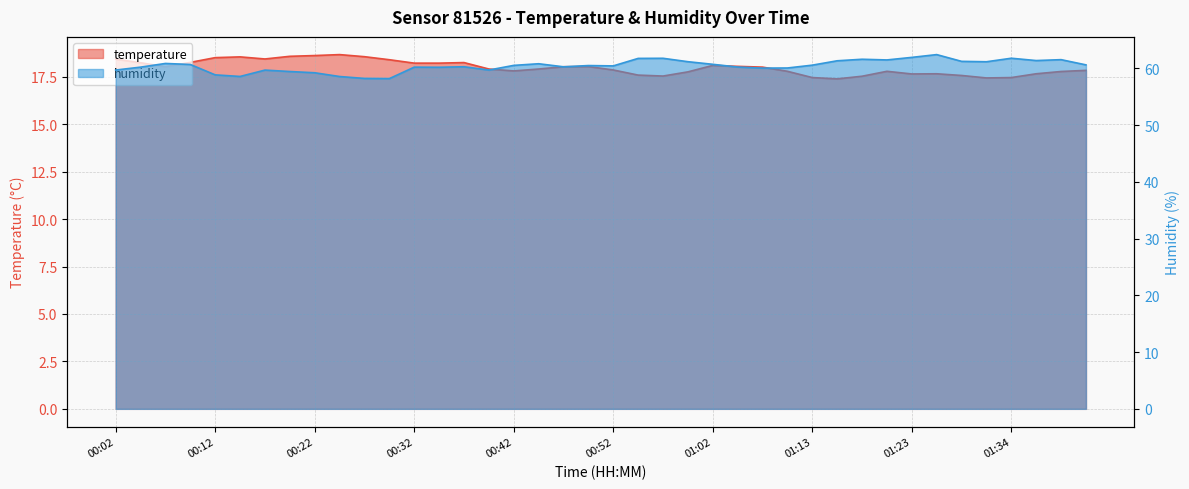

What is the greatest value displayed?

62.4